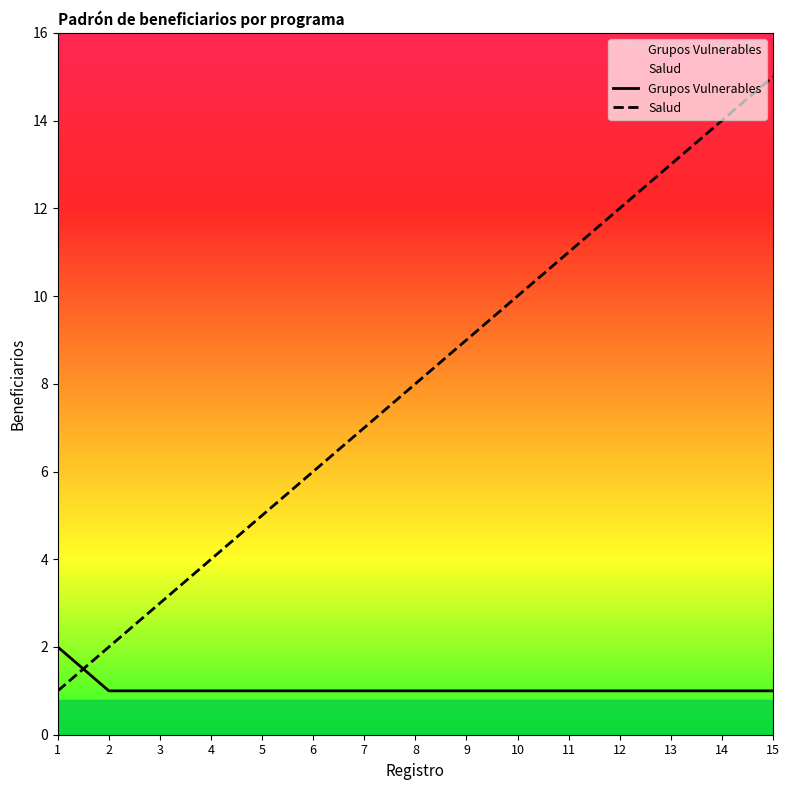

The Salud series shows 7 at 4. True or false?

False